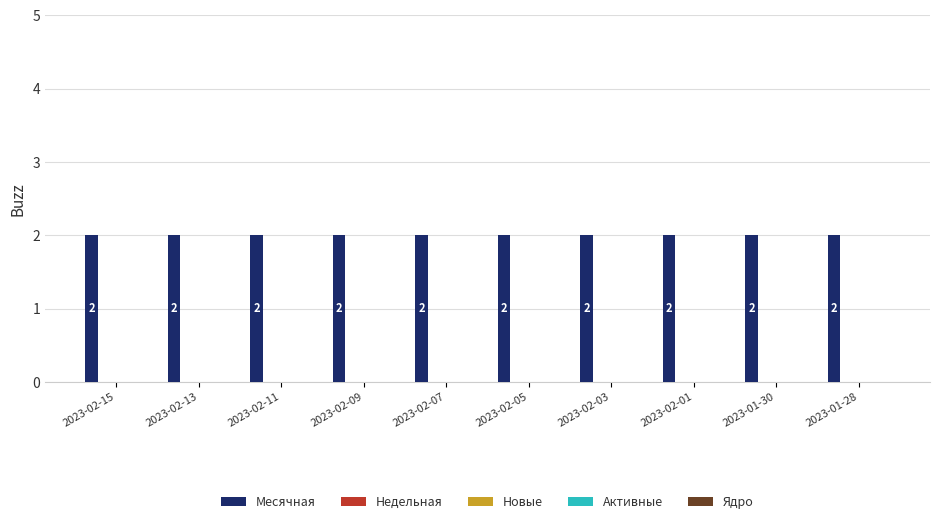

Which series has the largest range (max minus min)?

Месячная